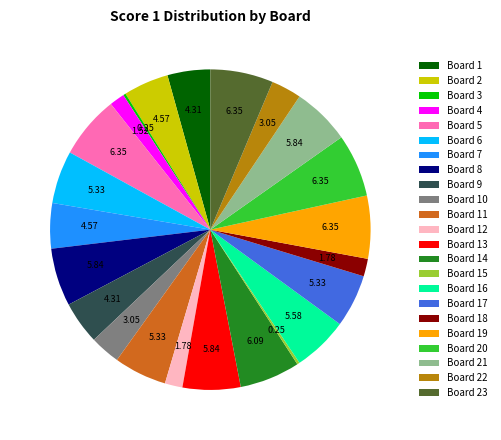

Is there any slice that represents more than half of the pie?

No